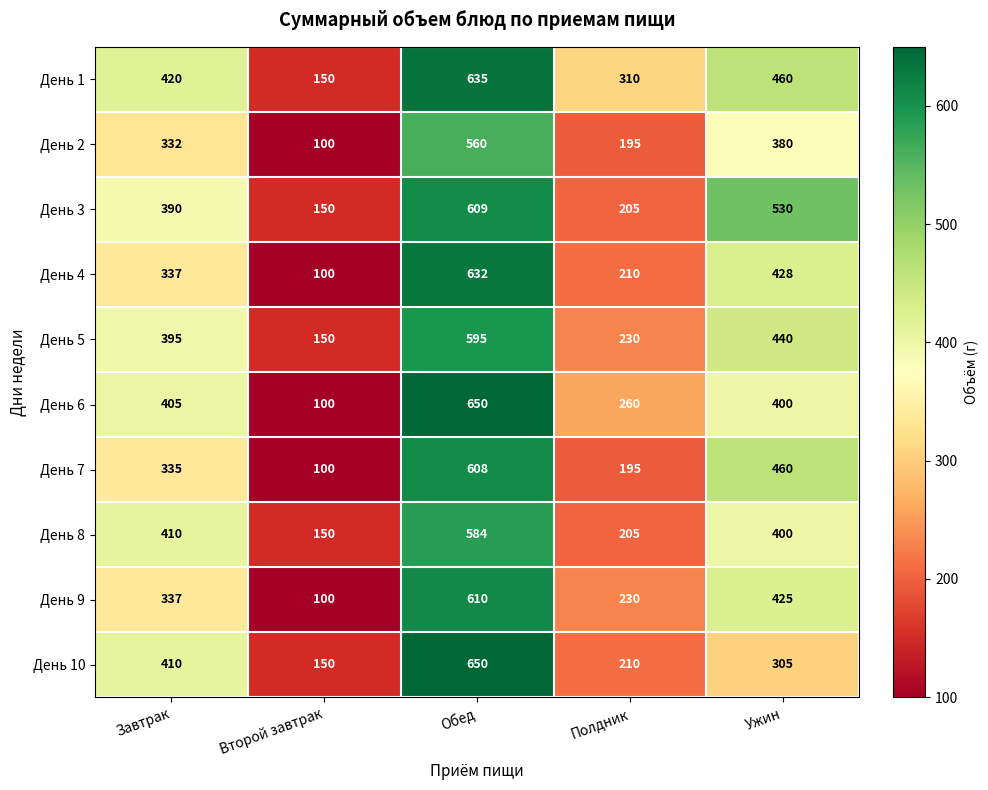

What is the average value of the День 10 series?

345